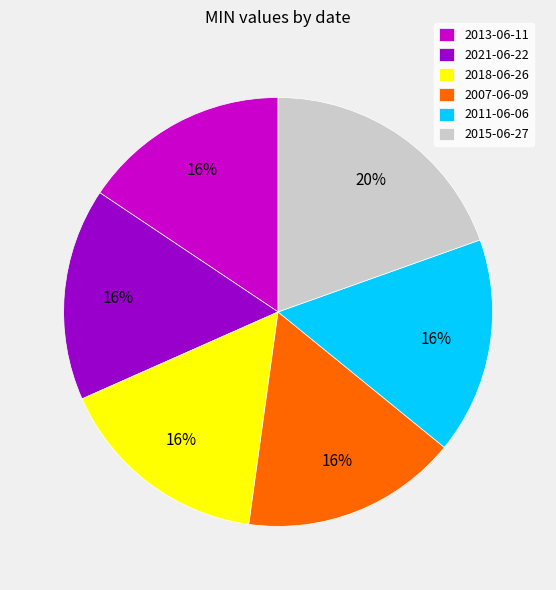

Is the sum of 2015-06-27 and 2013-06-11 greater than half?

No